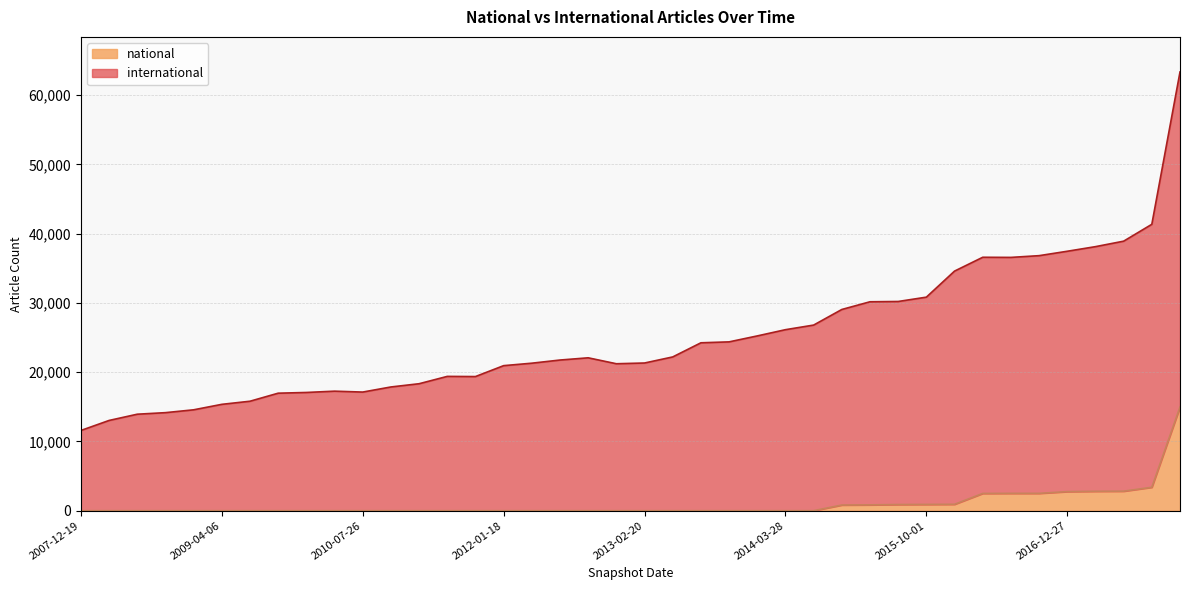

Reading right to left, what are all the values shown in this chart?

international: 63343	41351	38915	38124	37459	36823	36572	36591	34594	30832	30207	30165	29053	26800	26135	25234	24376	24242	22201	21324	21217	22074	21753	21297	20942	19367	19391	18332	17864	17128	17258	17070	16966	15805	15356	14566	14156	13931	13030	11582
national: 14973	3381	2816	2800	2752	2502	2503	2492	923	904	889	840	817	1	1	1	1	1	1	1	1	1	1	1	1	1	1	1	1	1	1	1	1	1	1	1	1	1	1	1